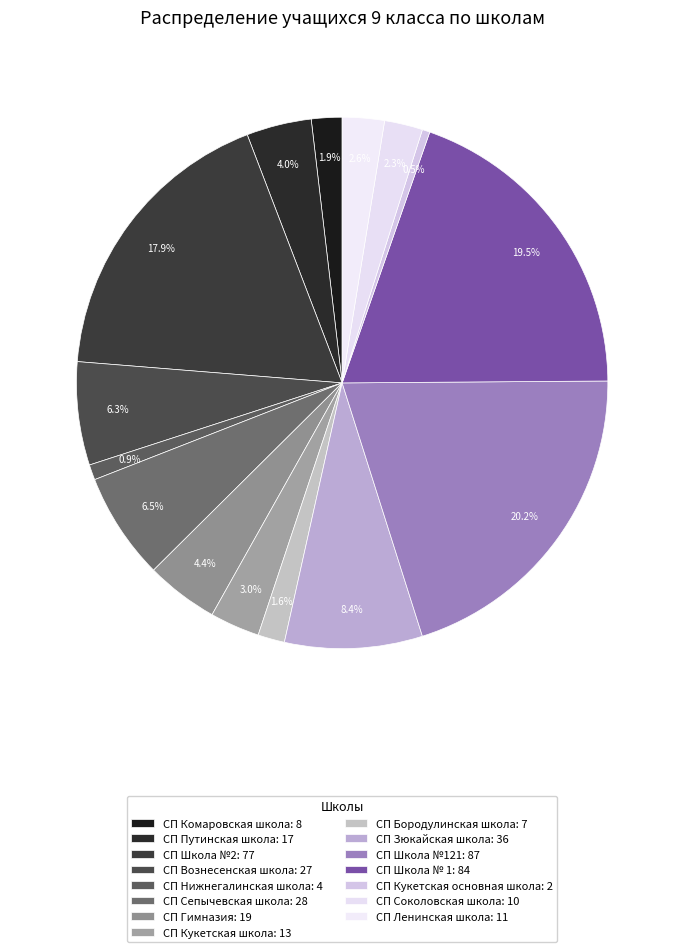

Count the number of slices in the pie.

15